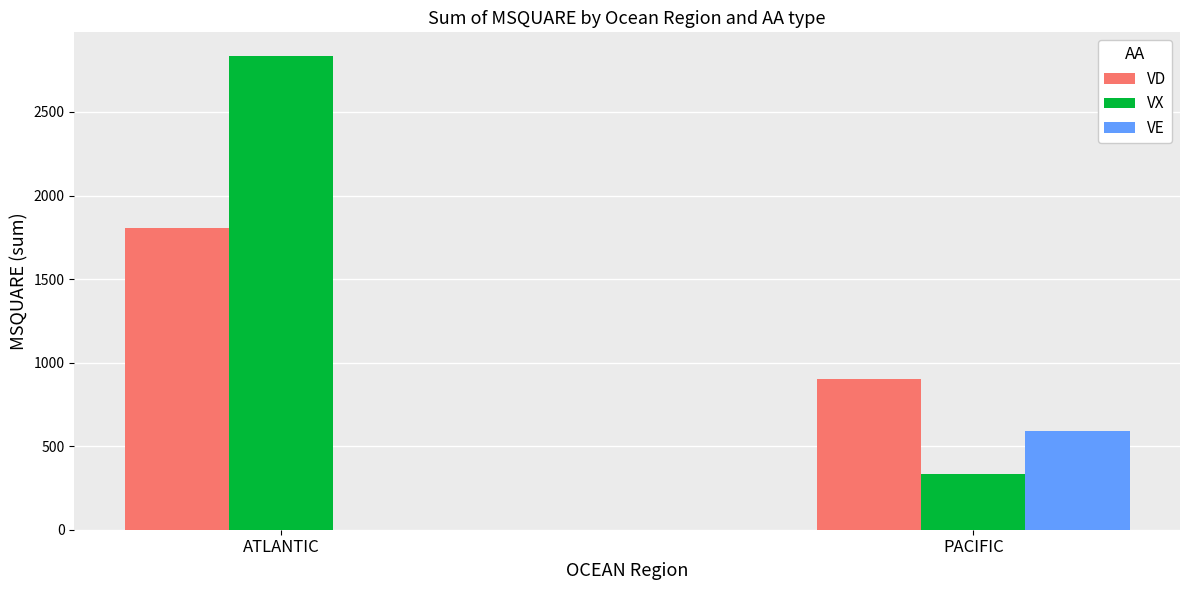

Is the value of VD at PACIFIC greater than the value of VX at ATLANTIC?

No